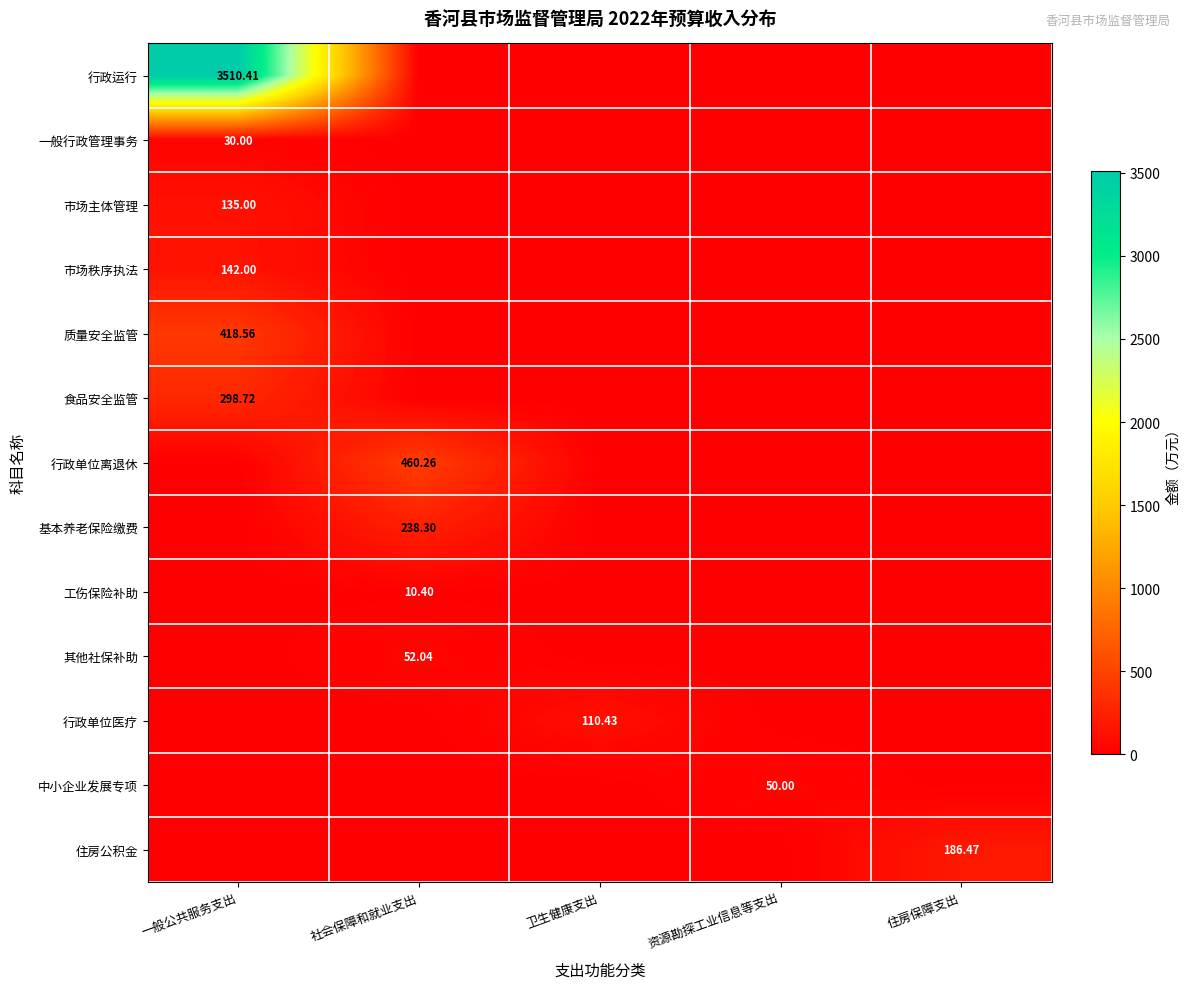

Is the value of 行政单位医疗 at 卫生健康支出 greater than the value of 质量安全监管 at 一般公共服务支出?

No